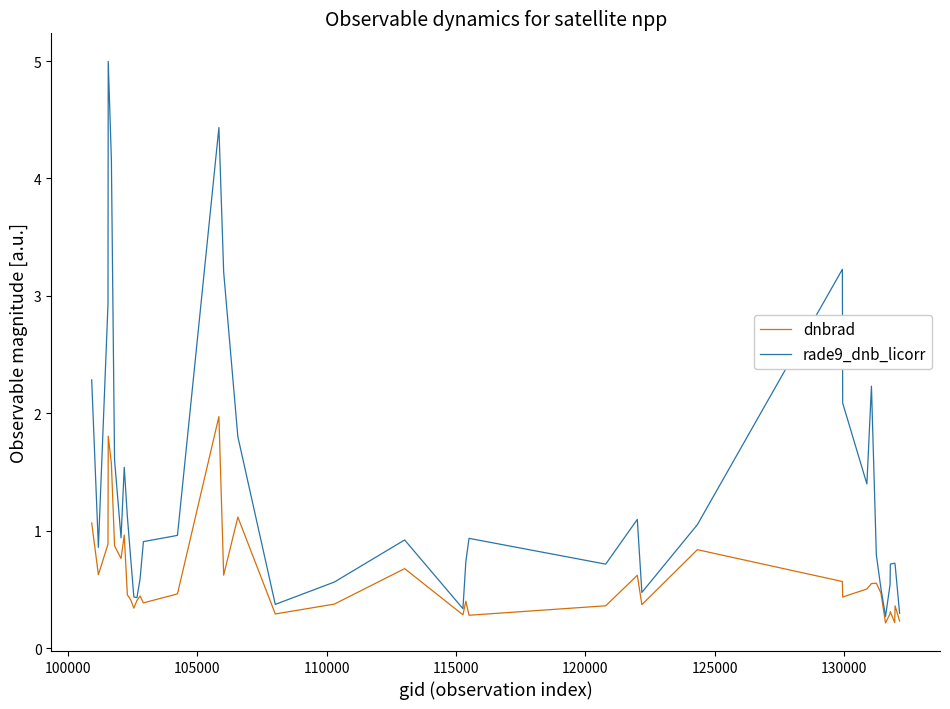

What is the greatest value displayed?

5.0